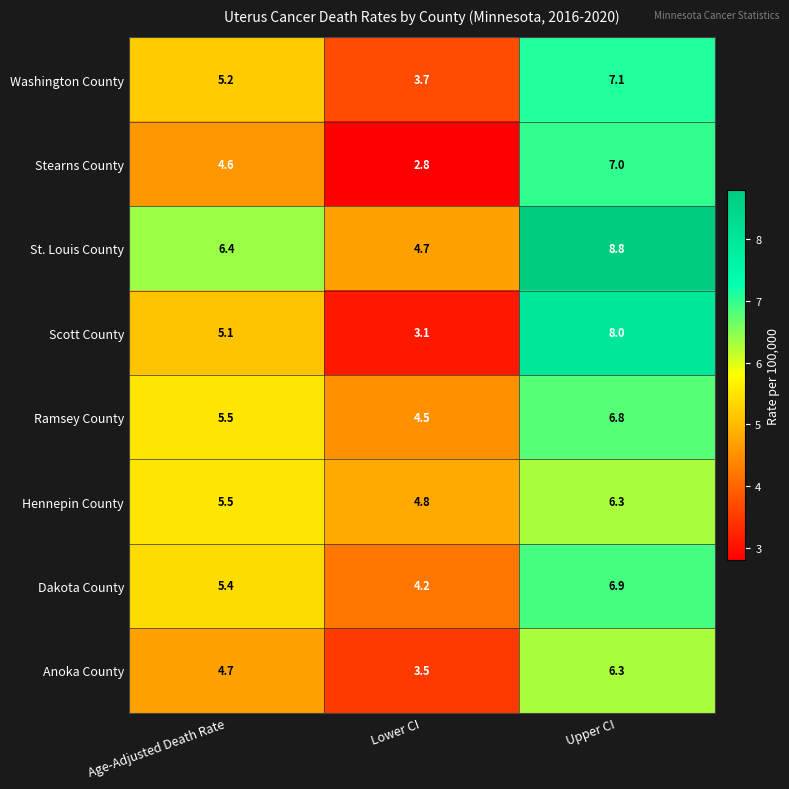

The value of Ramsey County at Age-Adjusted Death Rate is 5.5. True or false?

True